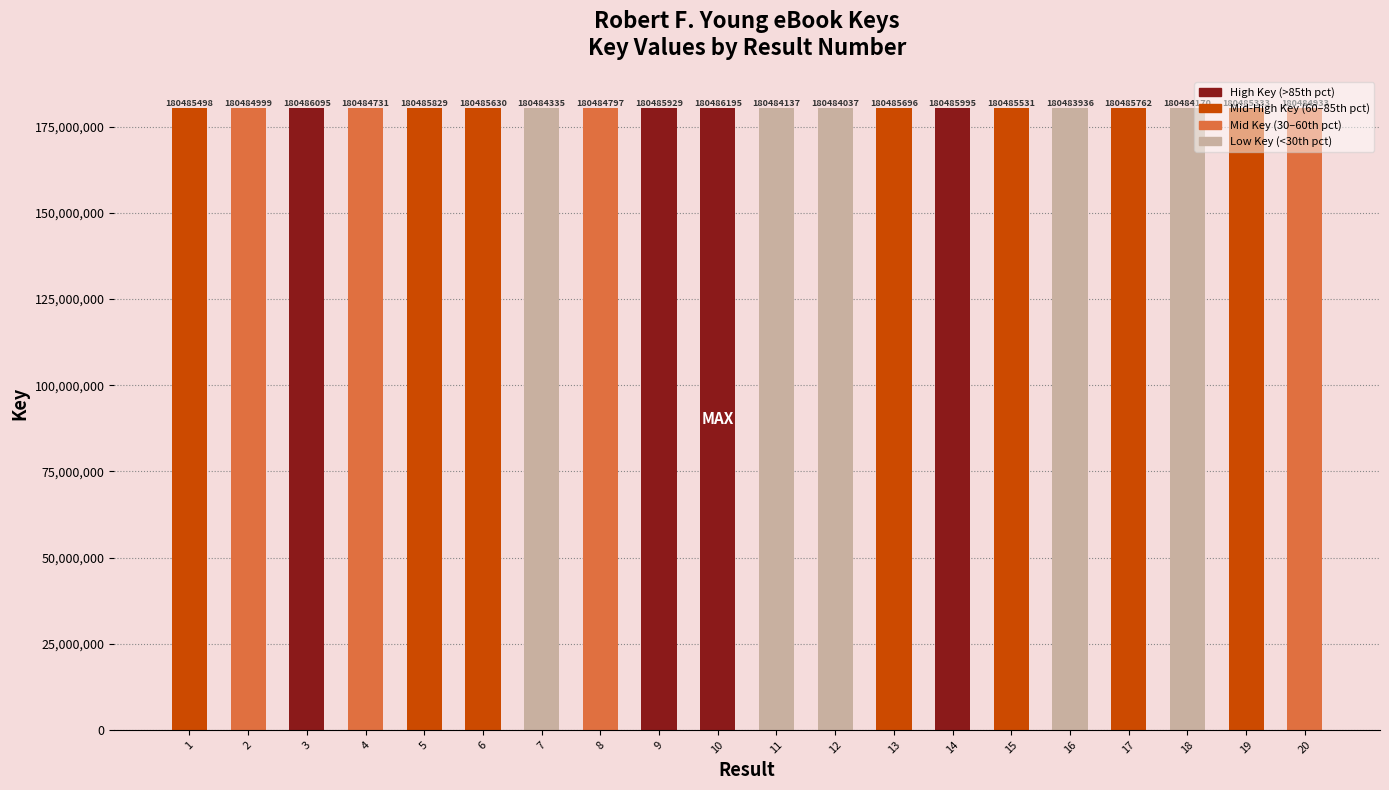

Are the bars grouped side by side (vs. stacked)?

No